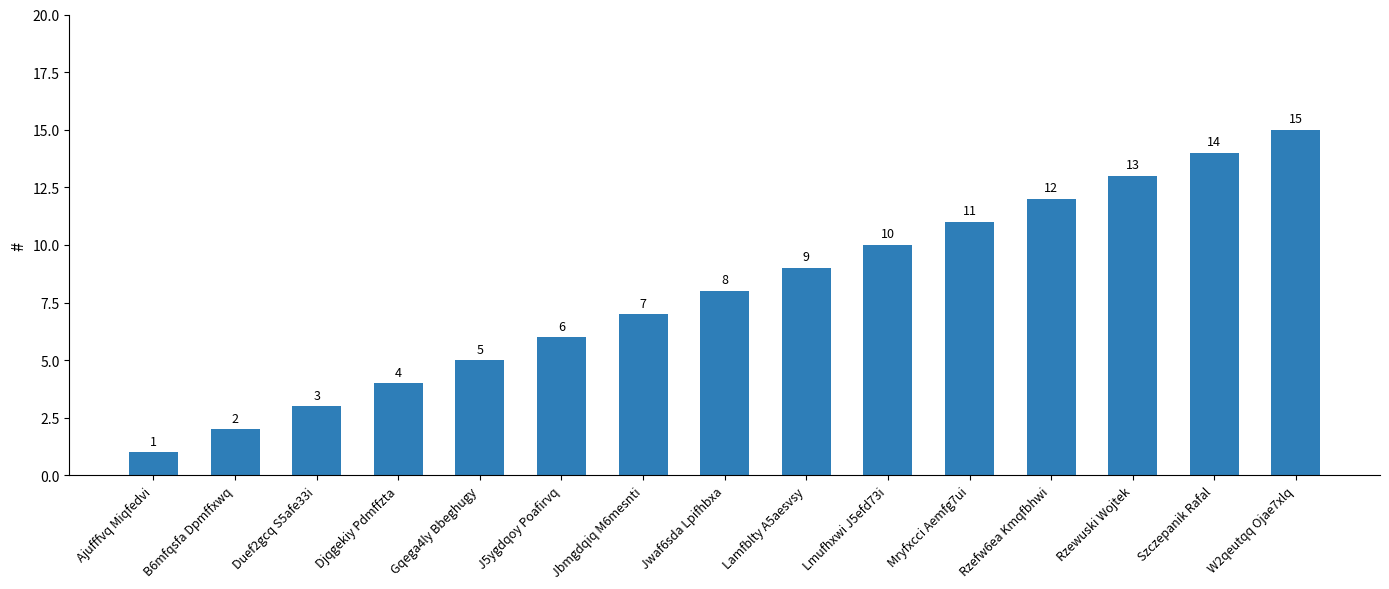

Which category has the highest value across all series?

W2qeutqq Ojae7xlq